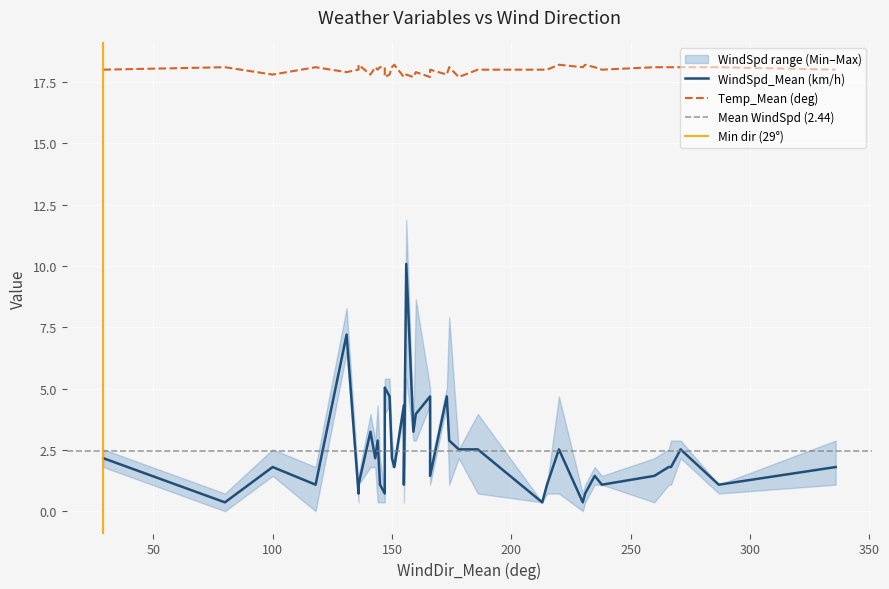

Which series has the largest total across all categories?

Temp_Mean (deg)